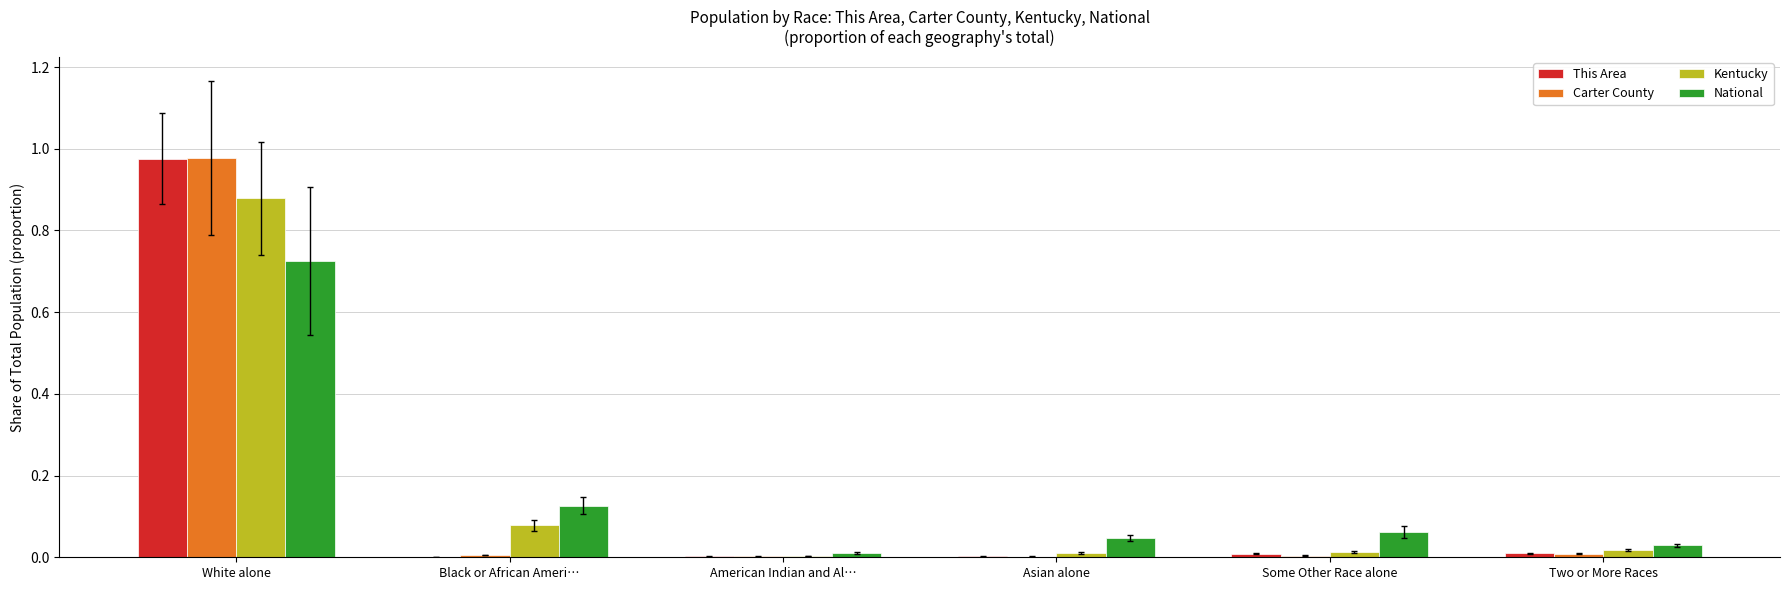

Reading left to right, extract all data points from this chart.

This Area: 1.0	0.0	0.0	0.0	0.0	0.0
Carter County: 1.0	0.0	0.0	0.0	0.0	0.0
Kentucky: 0.9	0.1	0.0	0.0	0.0	0.0
National: 0.7	0.1	0.0	0.0	0.1	0.0